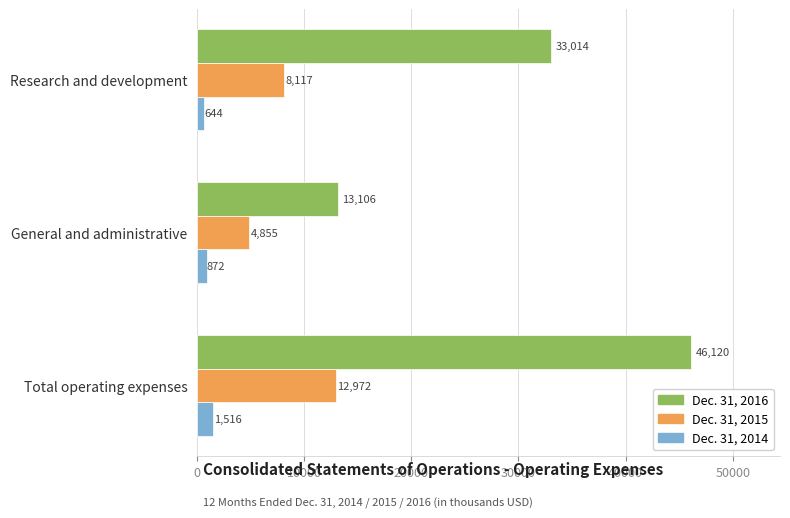

What is the average value of the Dec. 31, 2015 series?

8648